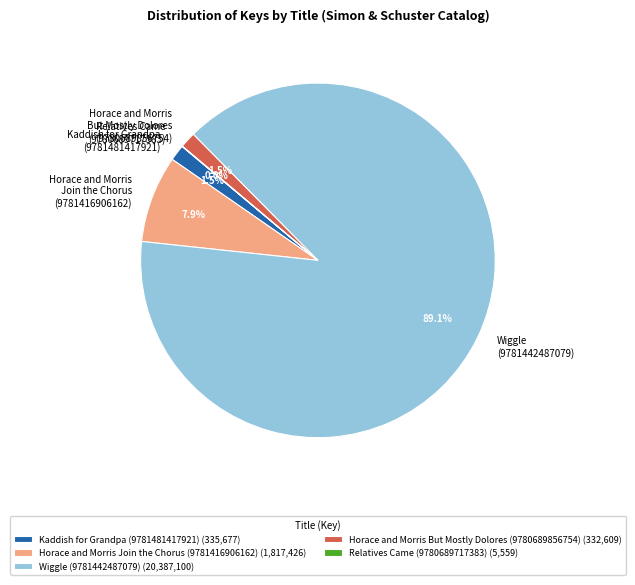

How much of the chart is everything except Wiggle (9781442487079)?

10.9%